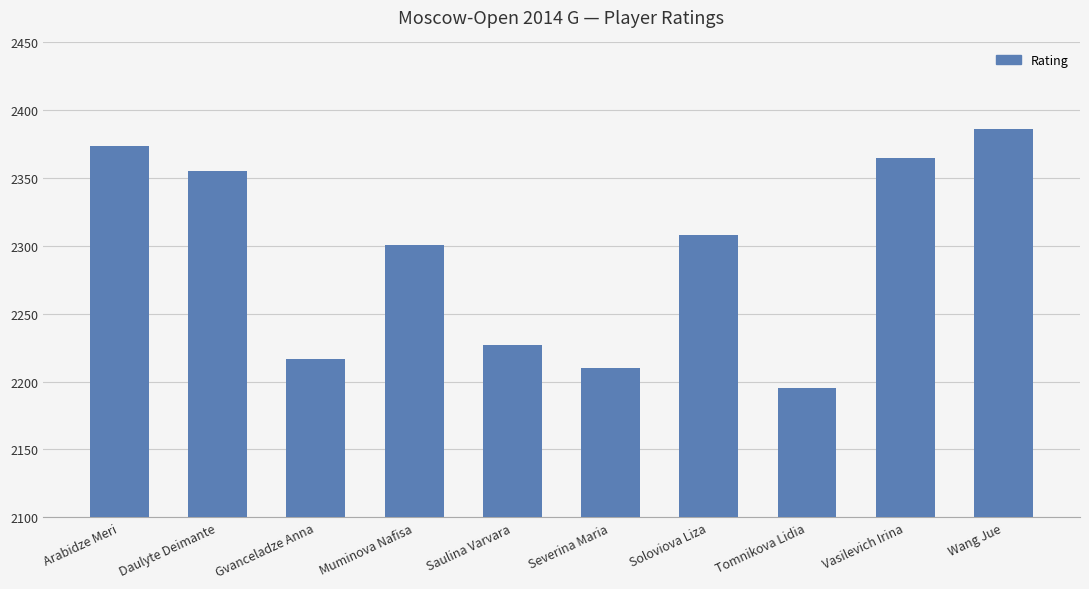

How many values are below 2308?

5